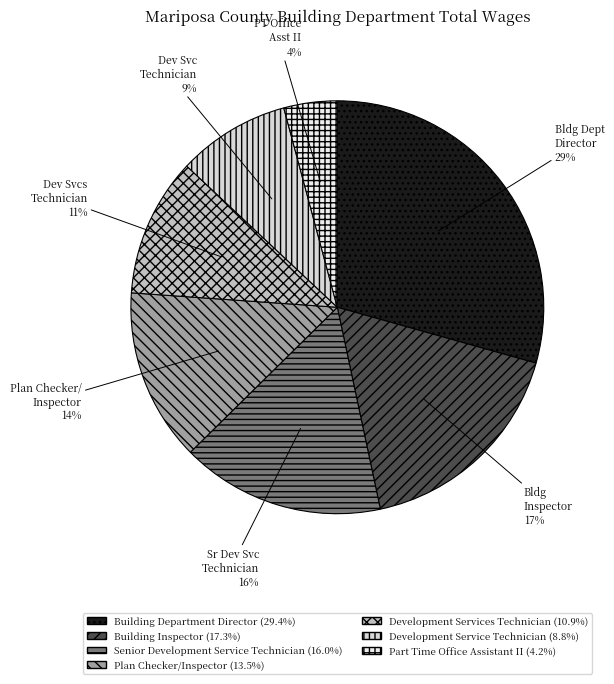

To the nearest percent, what percentage of the pie is Development Service Technician?

9%